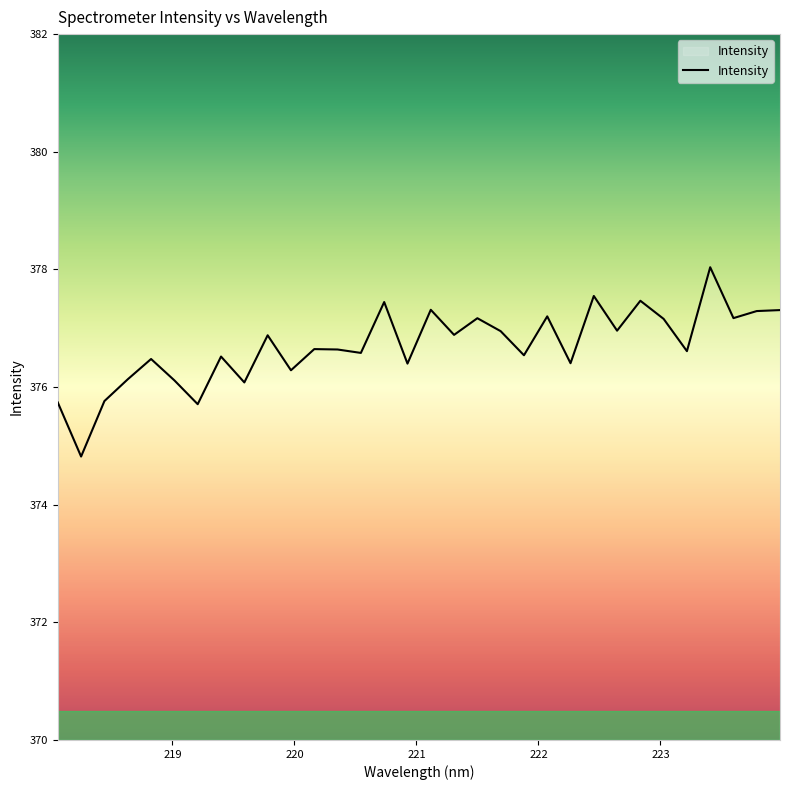

What is the maximum value shown in the chart?

378.0